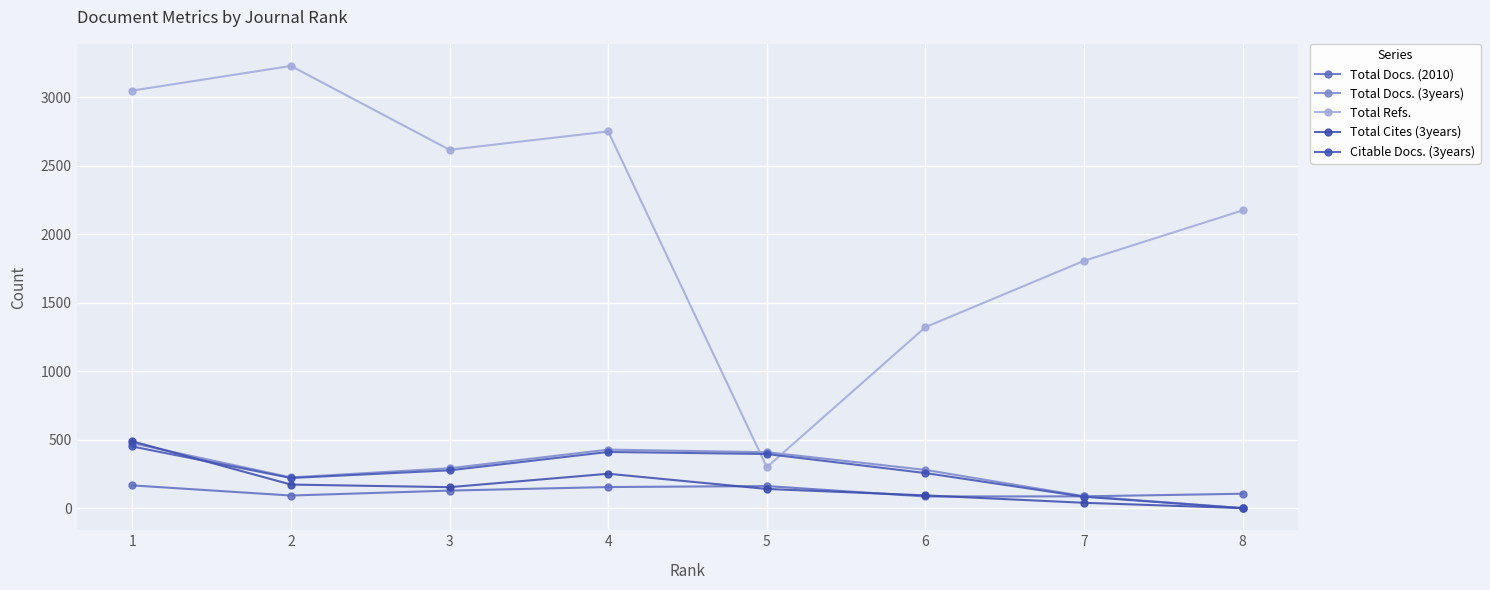

What is the sum of the Total Refs. values at 3 and 1?

5662